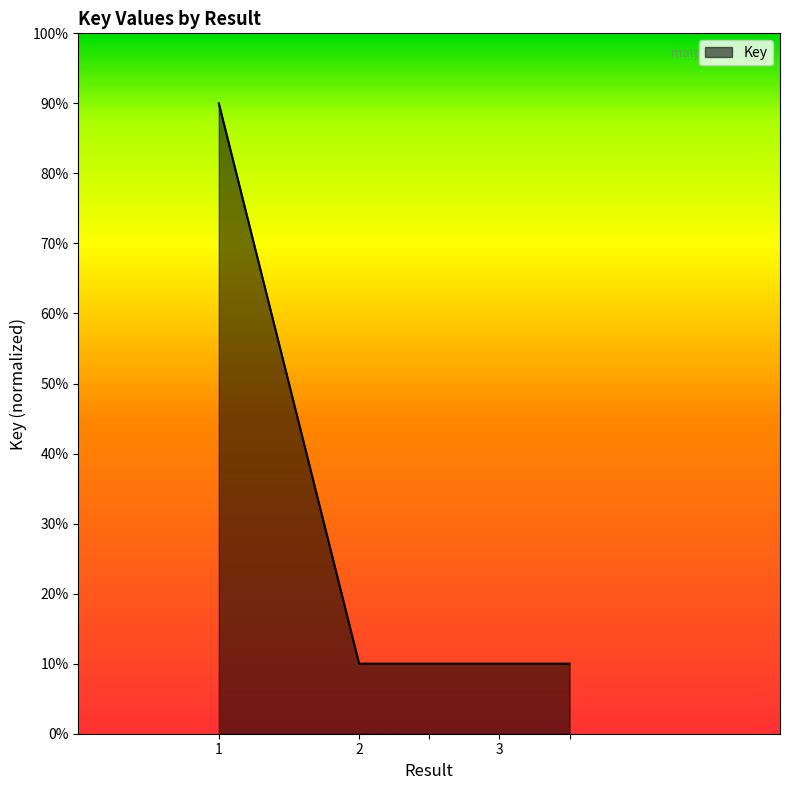

Reading left to right, transcribe all the data shown in this chart.

1=0.9	2=0.1	=0.1	3=0.1	=0.1